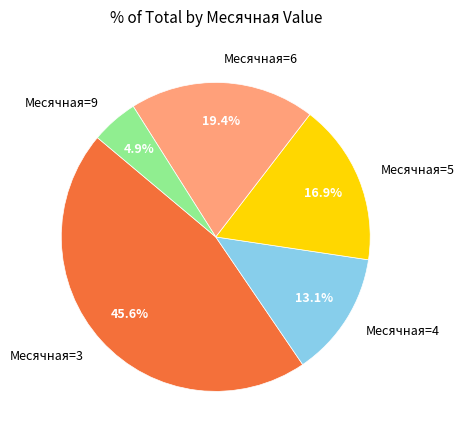

Does Месячная=4 represent more than half of the total?

No